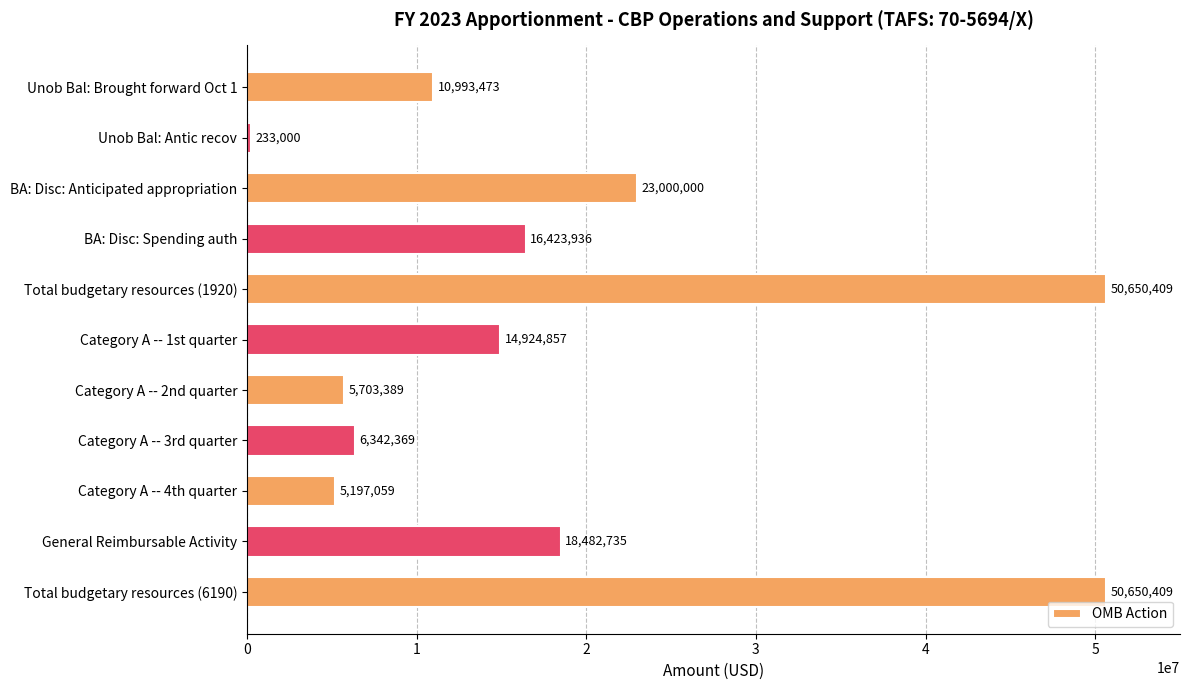

What is the difference between the maximum and second lowest values?

45453350